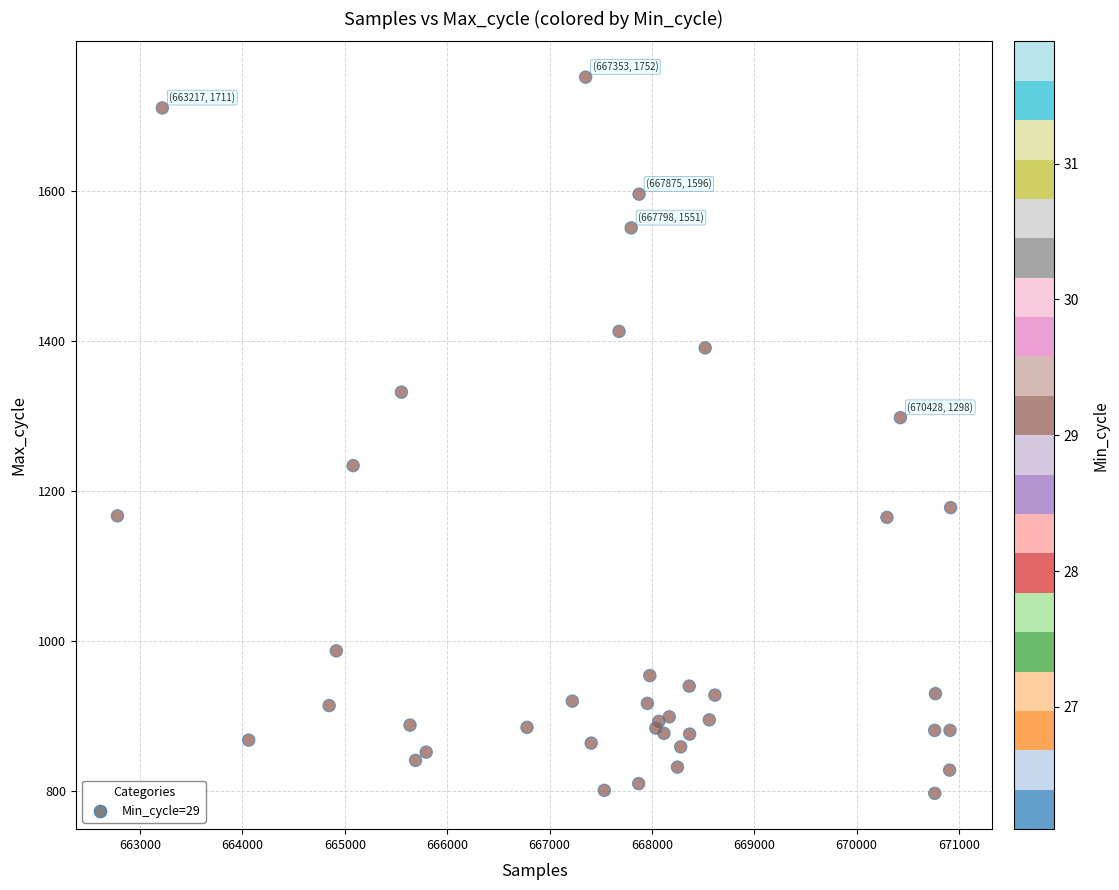

What Y value in the scatter plot is closest to 1274?

1298